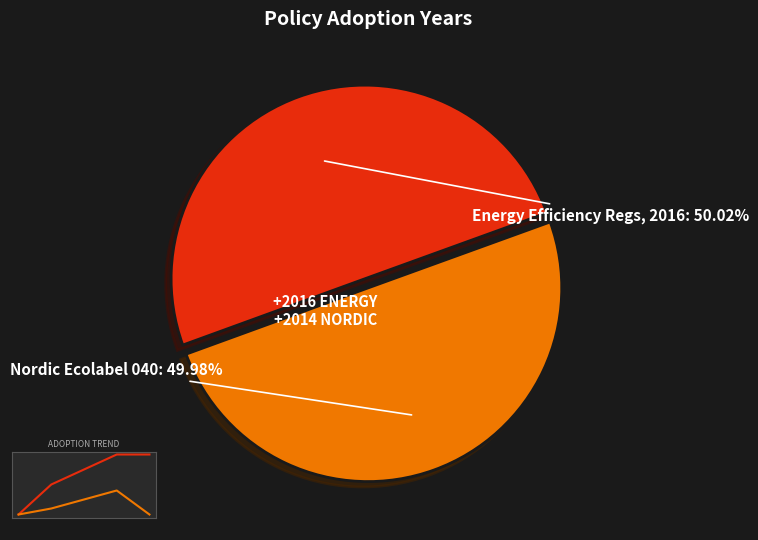

Approximately how many times larger is the value at Nordic Ecolabel 040 Machines for Parks (Sweden) compared to Energy Efficiency Regulations, 2016 (Canada)?

1.0